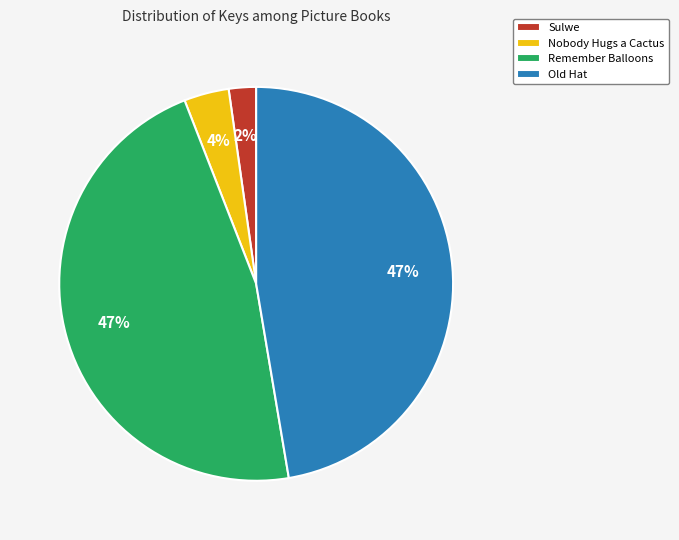

Combined, do Nobody Hugs a Cactus and Sulwe account for over 50%?

No